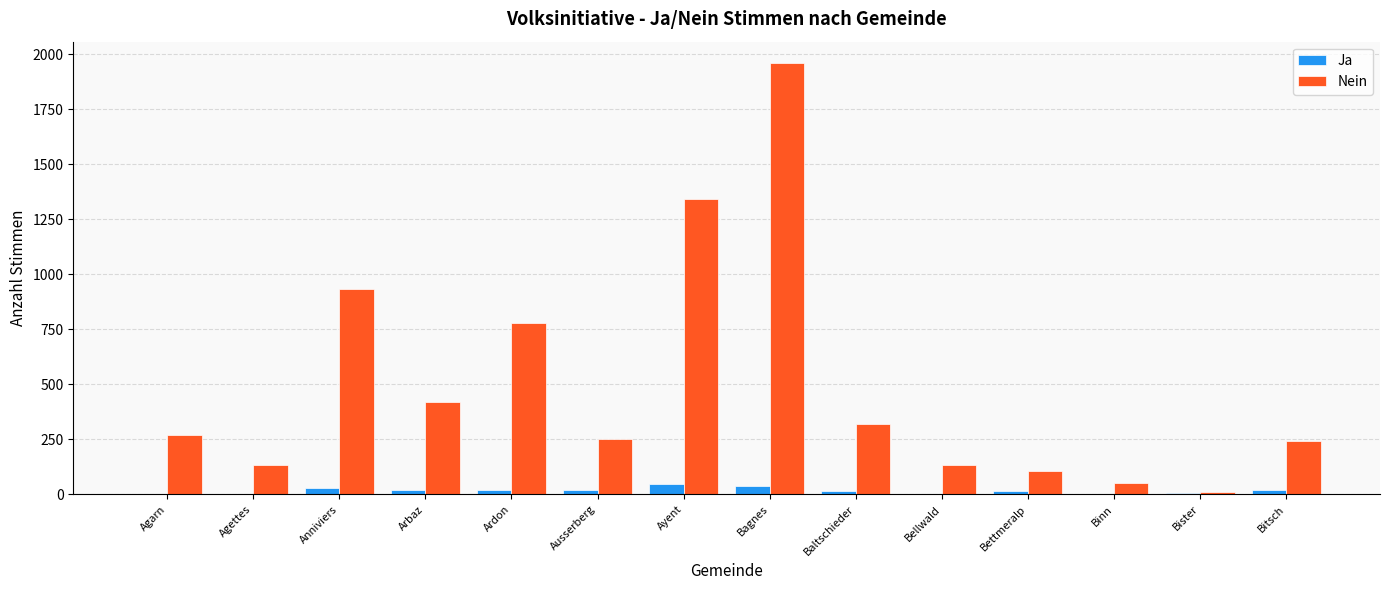

What are all the series names shown in the legend?

Ja, Nein